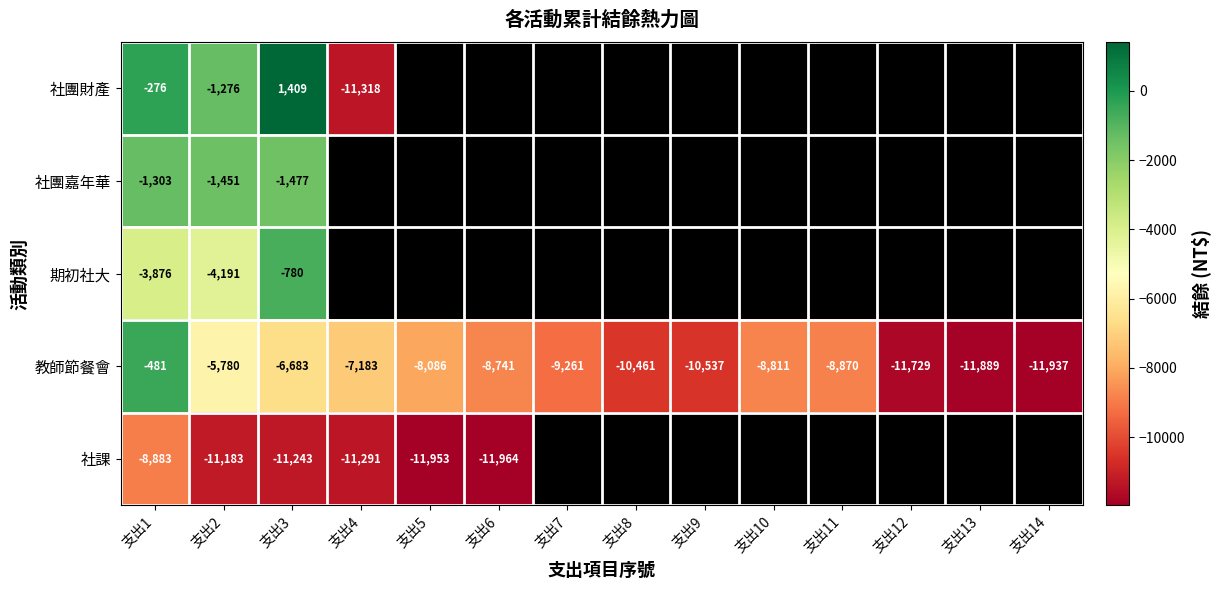

Rank the categories by 教師節餐會 value from highest to lowest.

支出1, 支出2, 支出3, 支出4, 支出5, 支出6, 支出10, 支出11, 支出7, 支出8, 支出9, 支出12, 支出13, 支出14